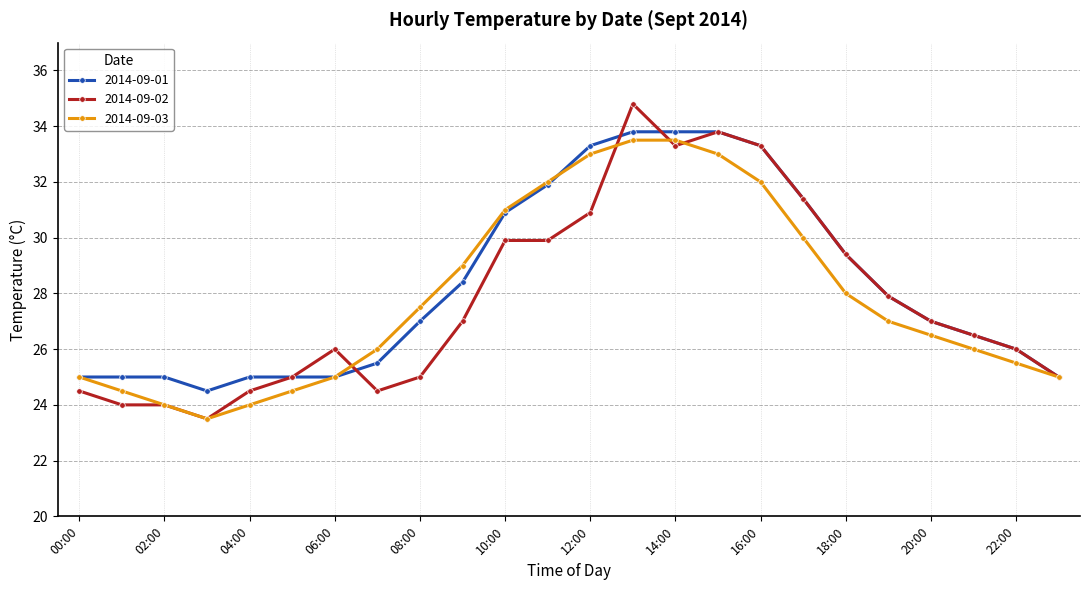

What is the value of the 2014-09-01 point at the 4th from the left?

24.5